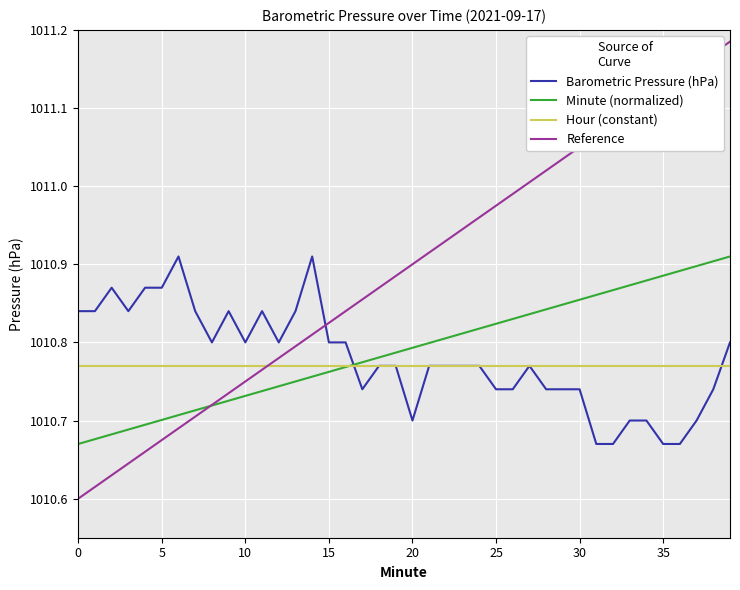

What are all the series names shown in the legend?

Barometric Pressure (hPa), Minute (normalized), Hour (constant), Reference